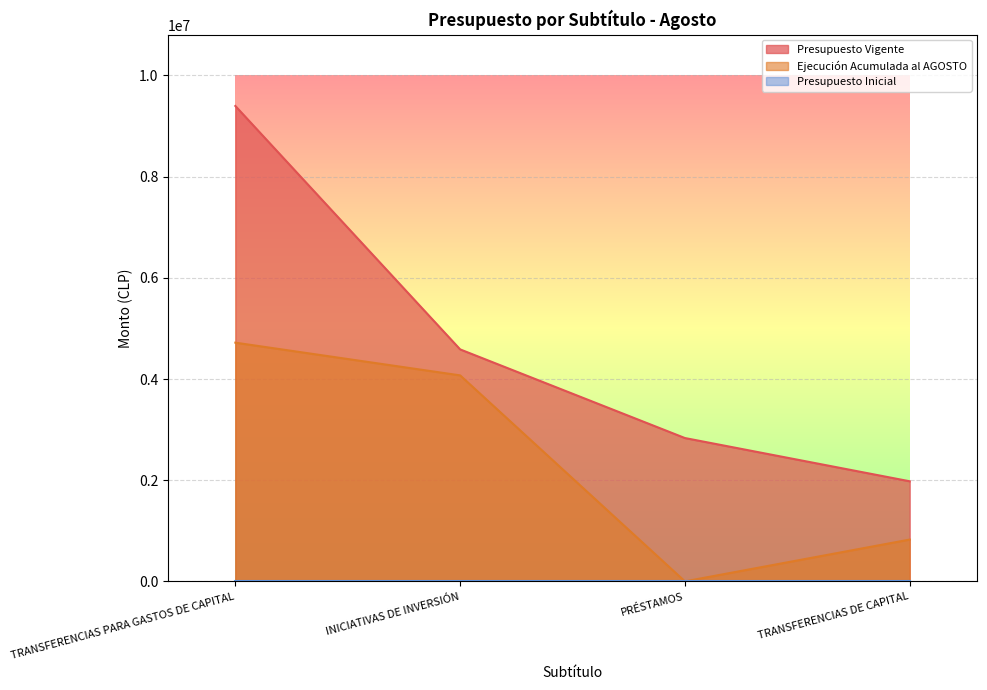

Does the chart display data point markers on the line(s)?

No